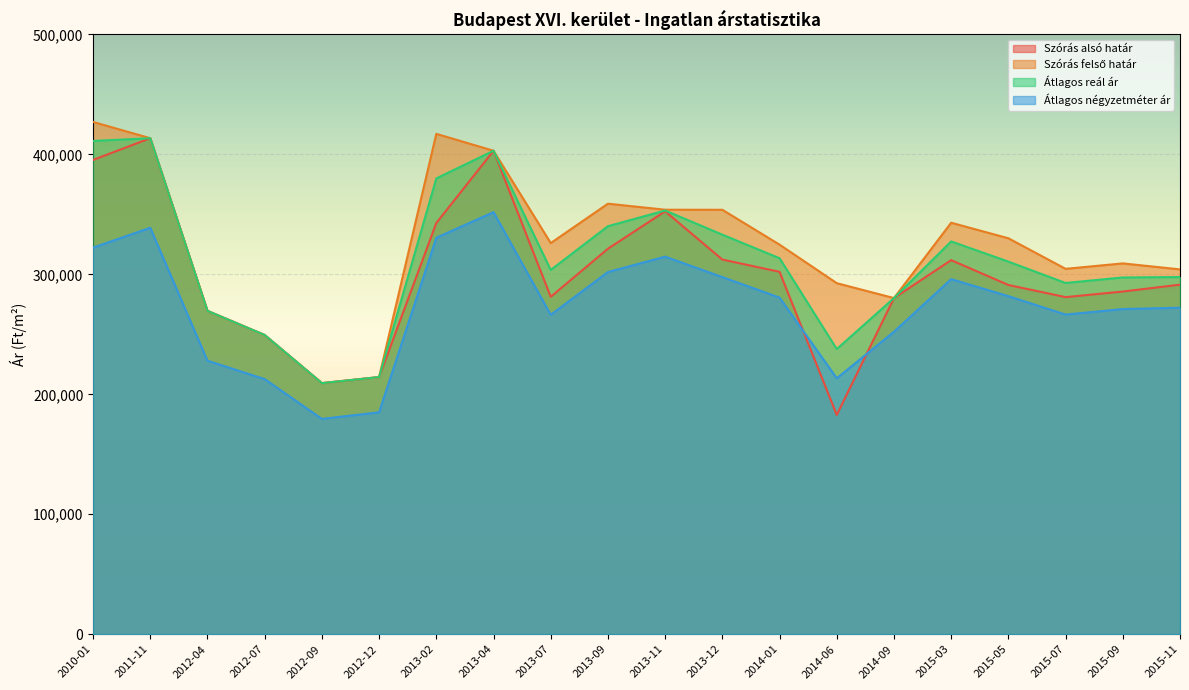

The Szórás felső határ series shows 153658 at 2015-11. True or false?

False